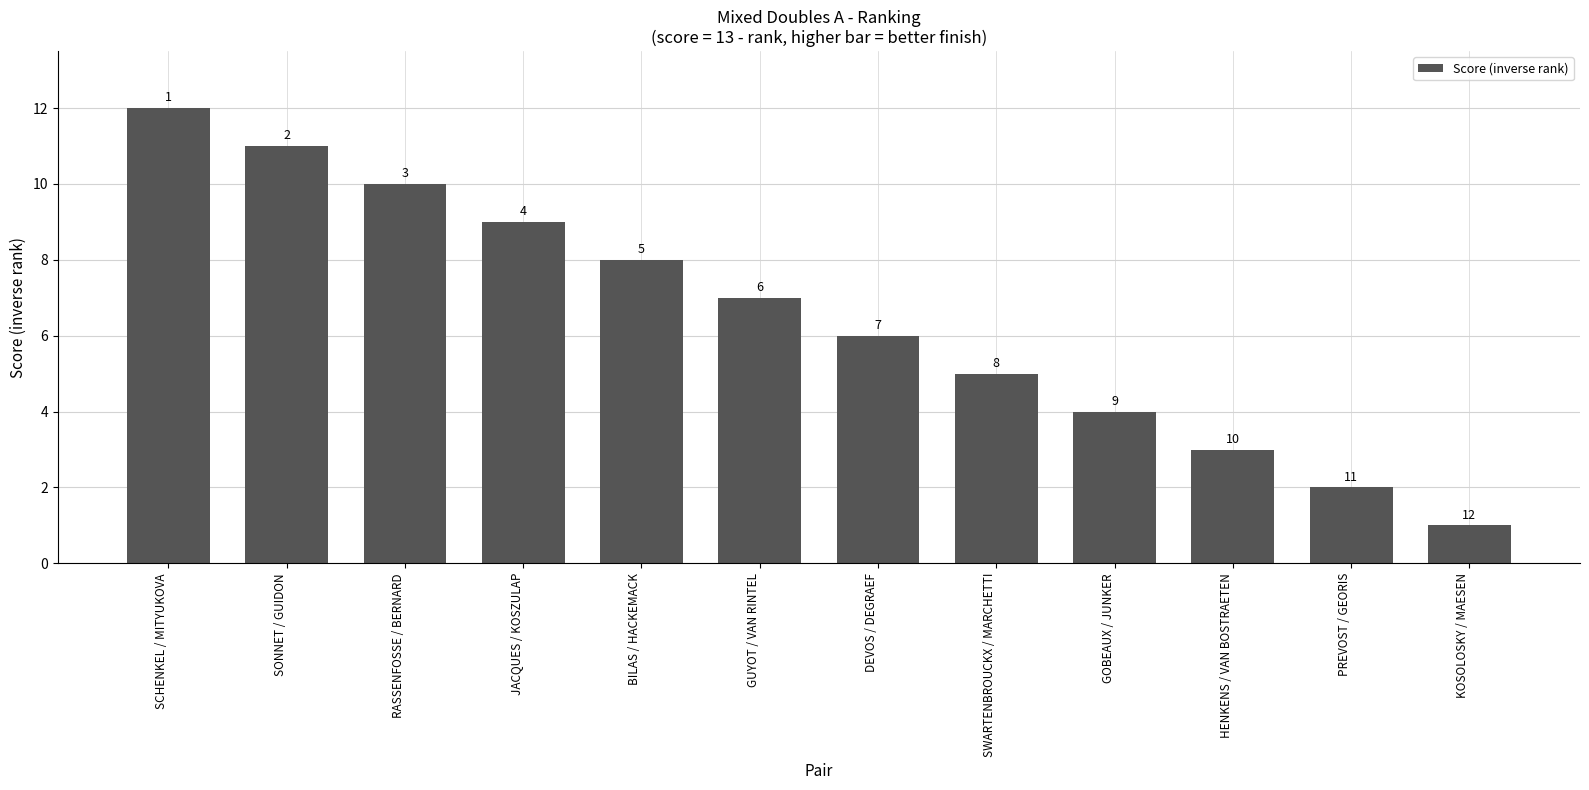

Approximately how many times larger is the value at PREVOST / GEORIS compared to RASSENFOSSE / BERNARD?

0.2